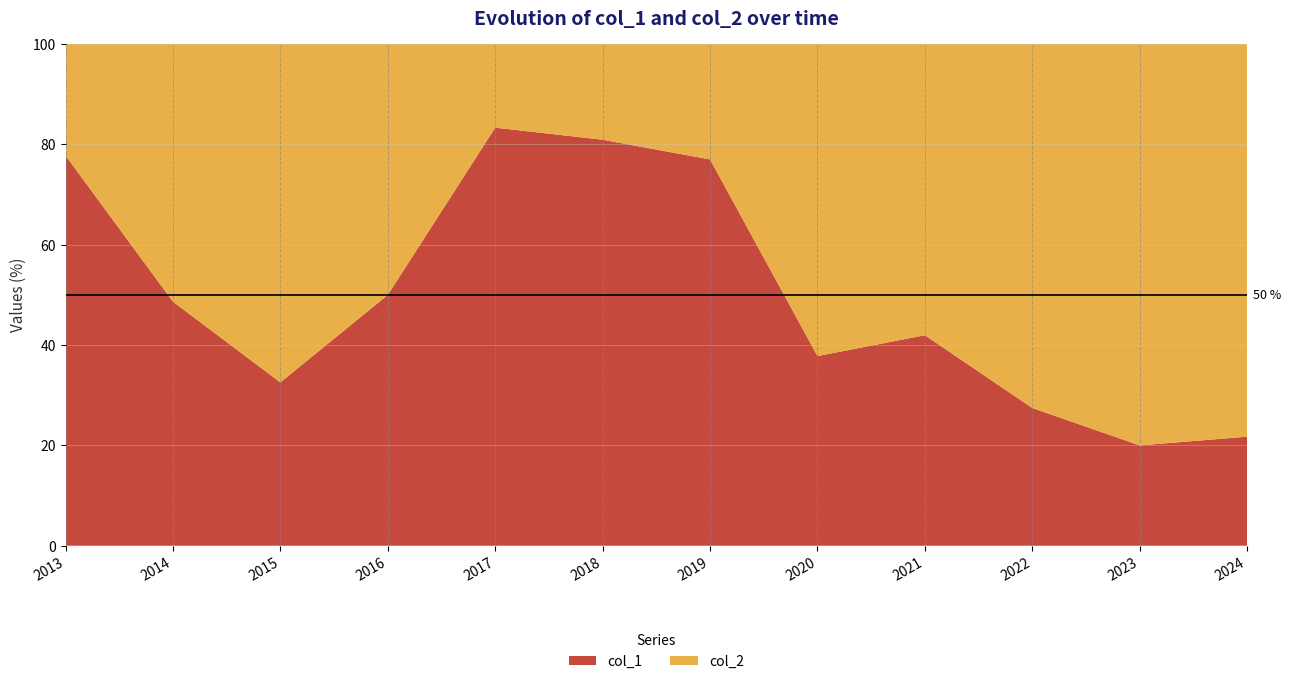

What is the approximate value of col_1 at 2016?

50.0